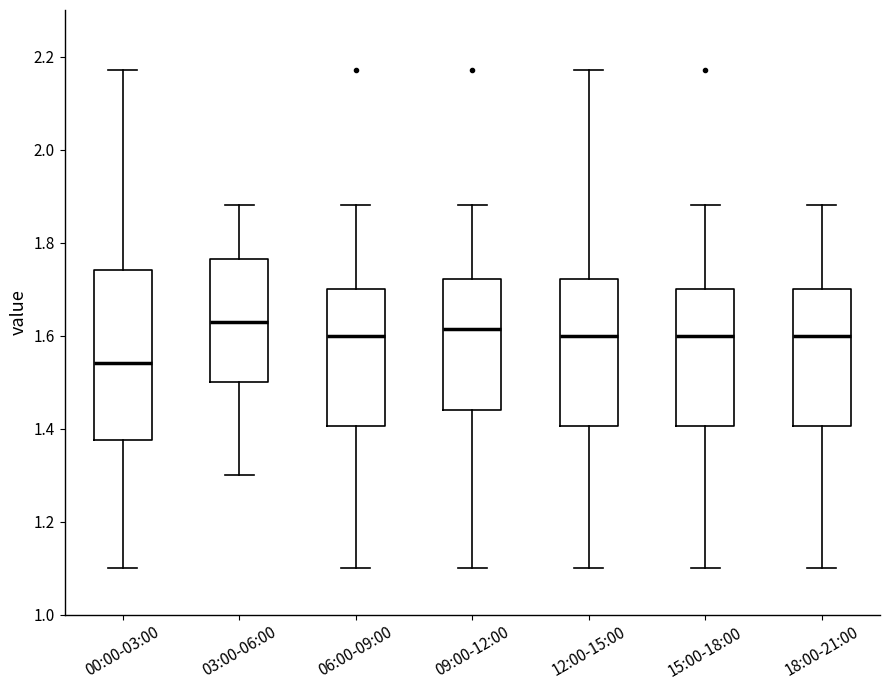

Reading left to right, read every box against the y-axis: the position of its median line, the range the box covers, and the ends of its whiskers. The values are not printed on the chart, so give them approximately, as read against the axis.

00:00-03:00: median 1.54, box 1.38 to 1.74, whiskers 1.10 to 2.18
03:00-06:00: median 1.64, box 1.50 to 1.76, whiskers 1.30 to 1.88
06:00-09:00: median 1.60, box 1.40 to 1.70, whiskers 1.10 to 1.88
09:00-12:00: median 1.62, box 1.44 to 1.72, whiskers 1.10 to 1.88
12:00-15:00: median 1.60, box 1.40 to 1.72, whiskers 1.10 to 2.18
15:00-18:00: median 1.60, box 1.40 to 1.70, whiskers 1.10 to 1.88
18:00-21:00: median 1.60, box 1.40 to 1.70, whiskers 1.10 to 1.88